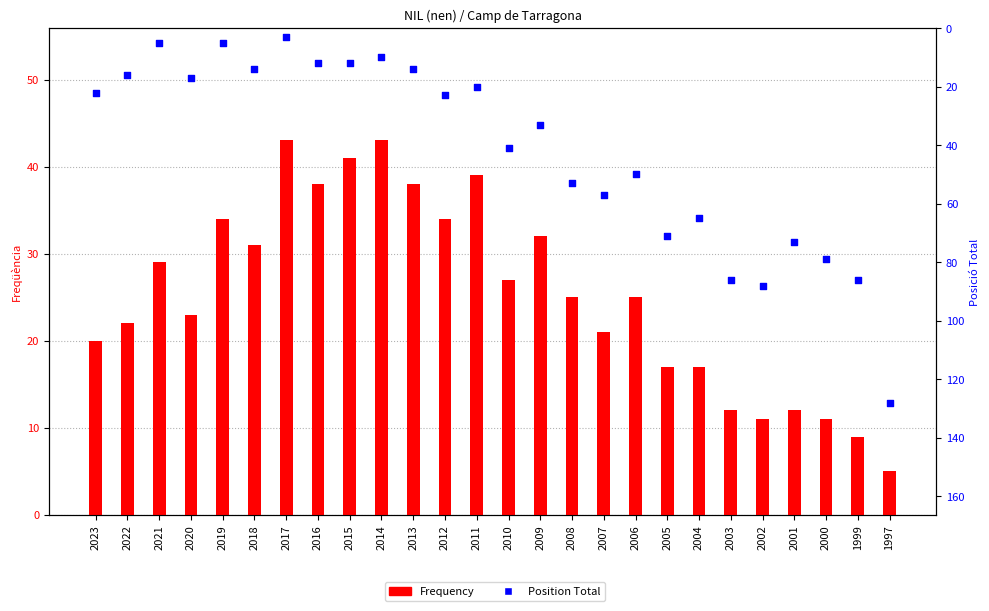

Which series reaches the maximum Y coordinate?

Position Total